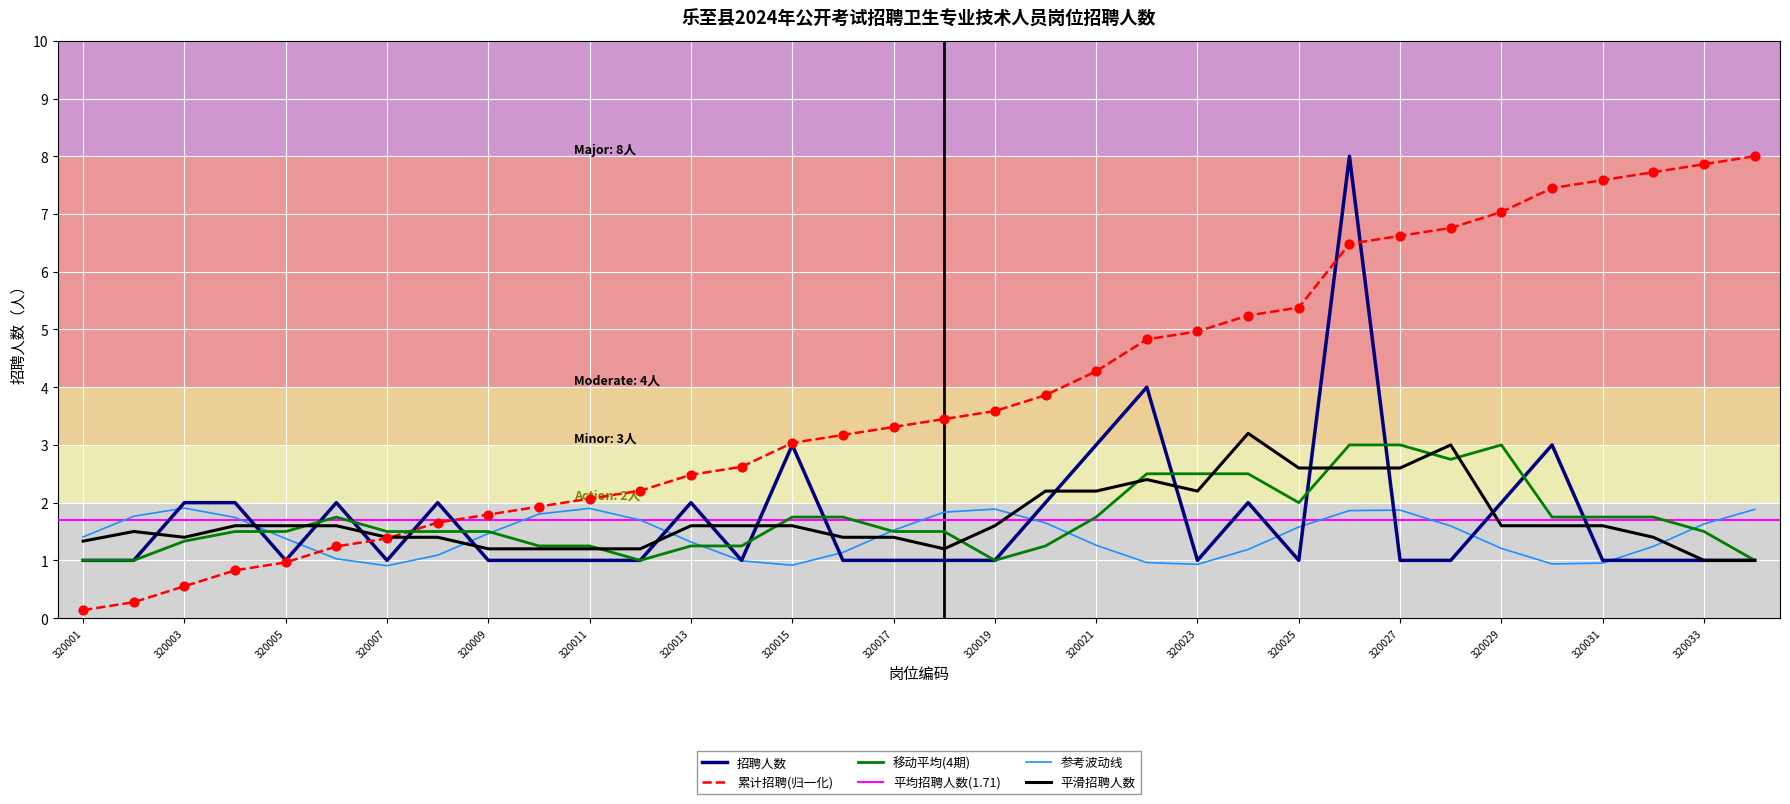

What is the lowest value of the 平滑招聘人数 series?

1.0